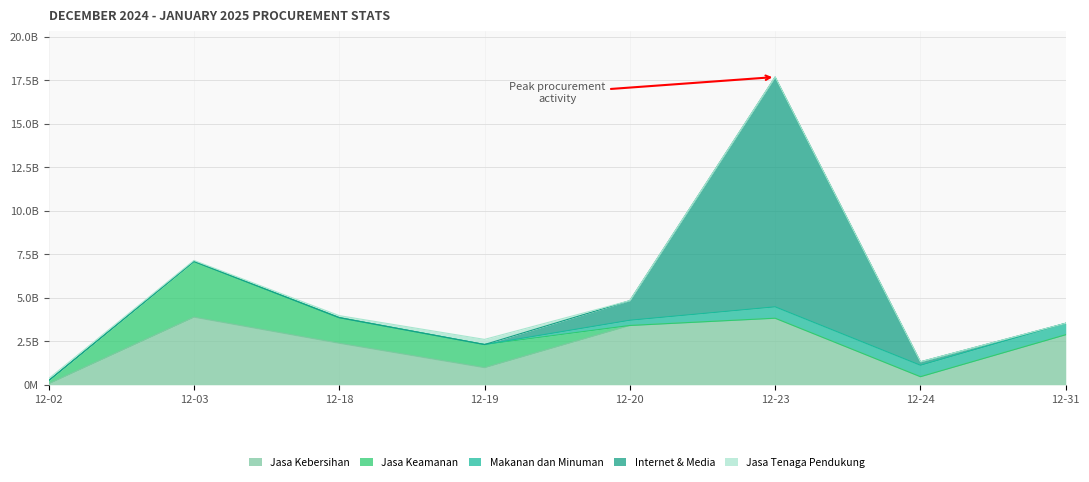

Is the value of Internet & Media at 2024-12-19 greater than the value of Jasa Kebersihan at 2024-12-31?

No